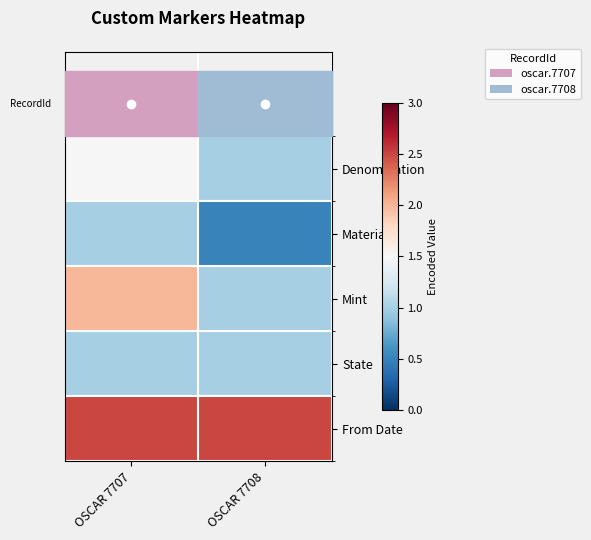

Between OSCAR 7707 and OSCAR 7708, which is larger?

OSCAR 7707